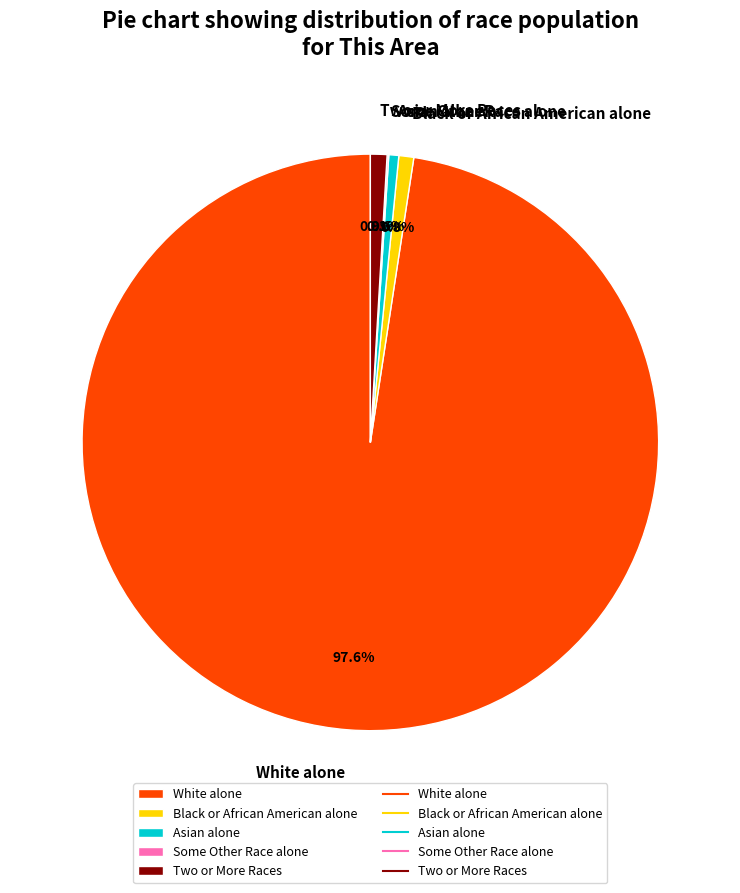

What is the largest slice in the pie chart?

White alone